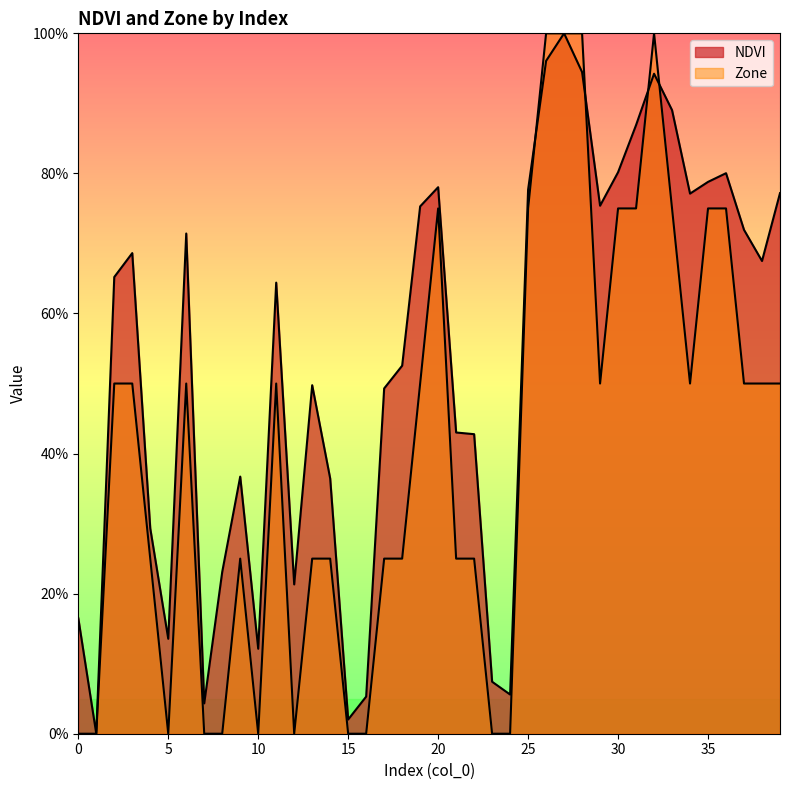

The value of Zone at 18 is 0.2. True or false?

True